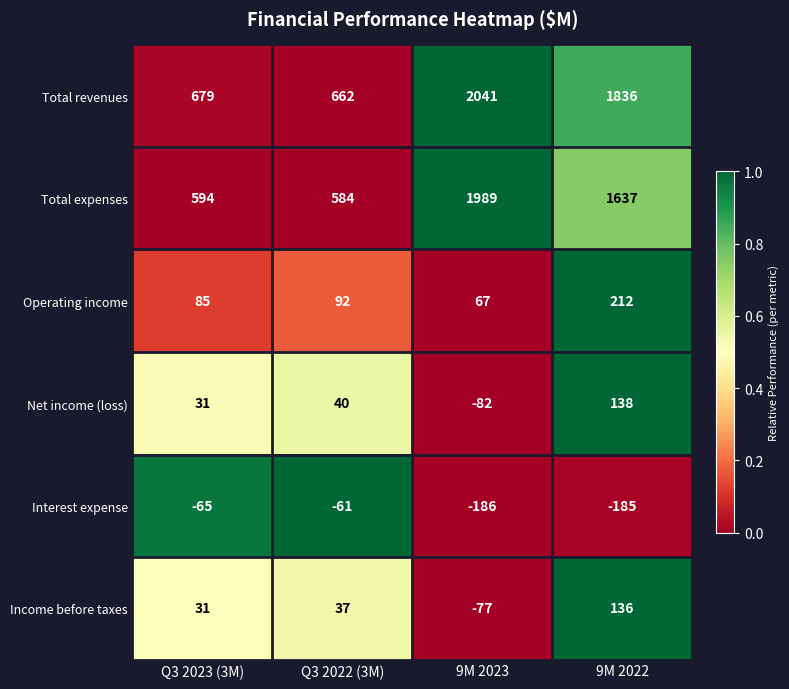

Reading right to left, what are all the values shown in this chart?

Total revenues: 9M 2022=1836	9M 2023=2041	Q3 2022 (3M)=662	Q3 2023 (3M)=679
Total expenses: 9M 2022=1637	9M 2023=1989	Q3 2022 (3M)=584	Q3 2023 (3M)=594
Operating income: 9M 2022=212	9M 2023=67	Q3 2022 (3M)=92	Q3 2023 (3M)=85
Net income (loss): 9M 2022=138	9M 2023=-82	Q3 2022 (3M)=40	Q3 2023 (3M)=31
Interest expense: 9M 2022=-185	9M 2023=-186	Q3 2022 (3M)=-61	Q3 2023 (3M)=-65
Income before taxes: 9M 2022=136	9M 2023=-77	Q3 2022 (3M)=37	Q3 2023 (3M)=31